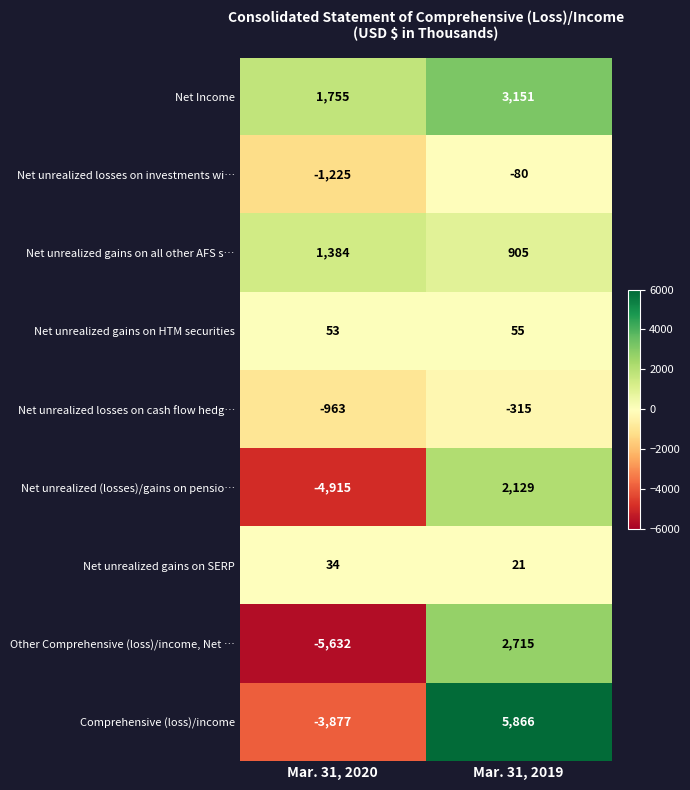

What is the sum of all Net unrealized gains on all other AFS s… values?

2289